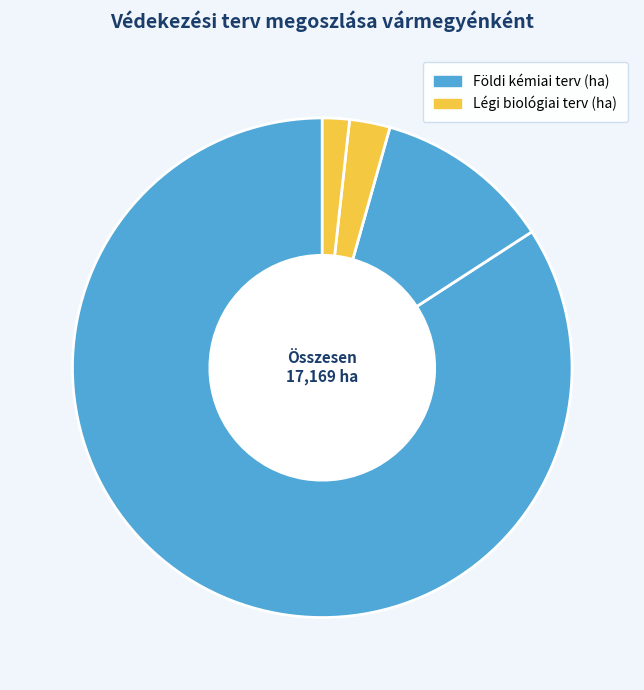

Count the number of slices in the pie.

4